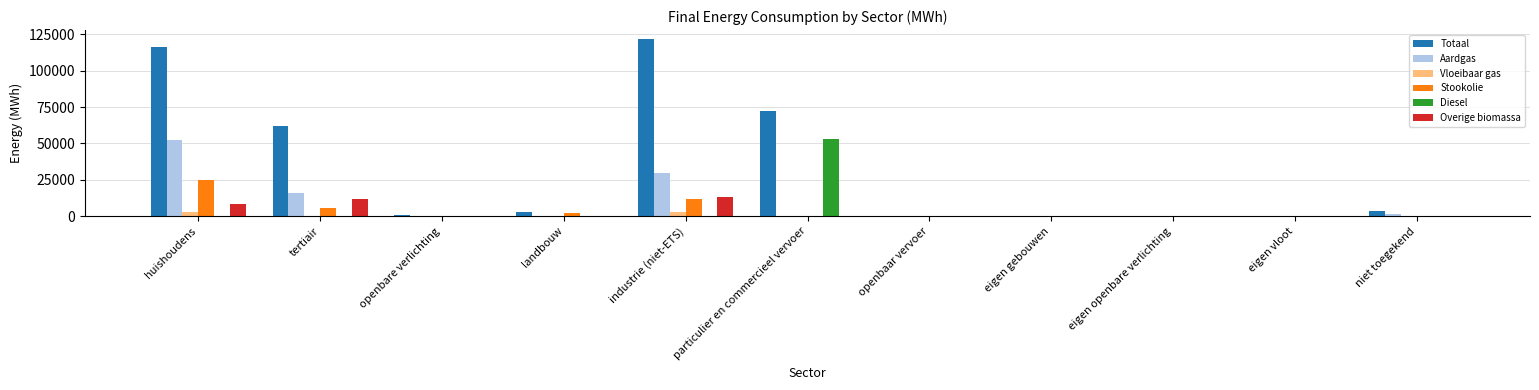

Is the value of Stookolie at huishoudens greater than the value of Aardgas at eigen openbare verlichting?

Yes